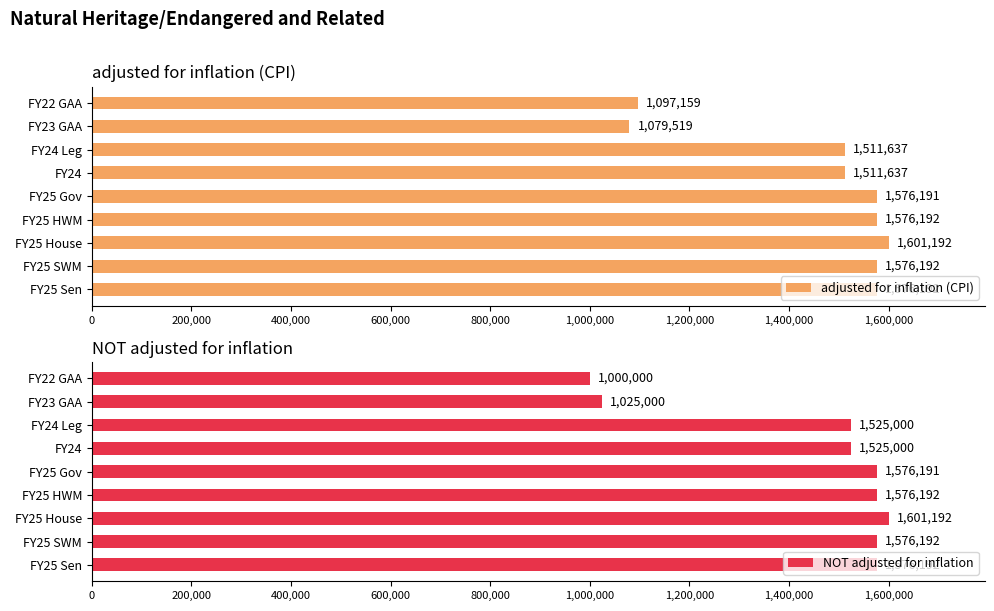

What is the sum of all NOT adjusted for inflation values?

12980959